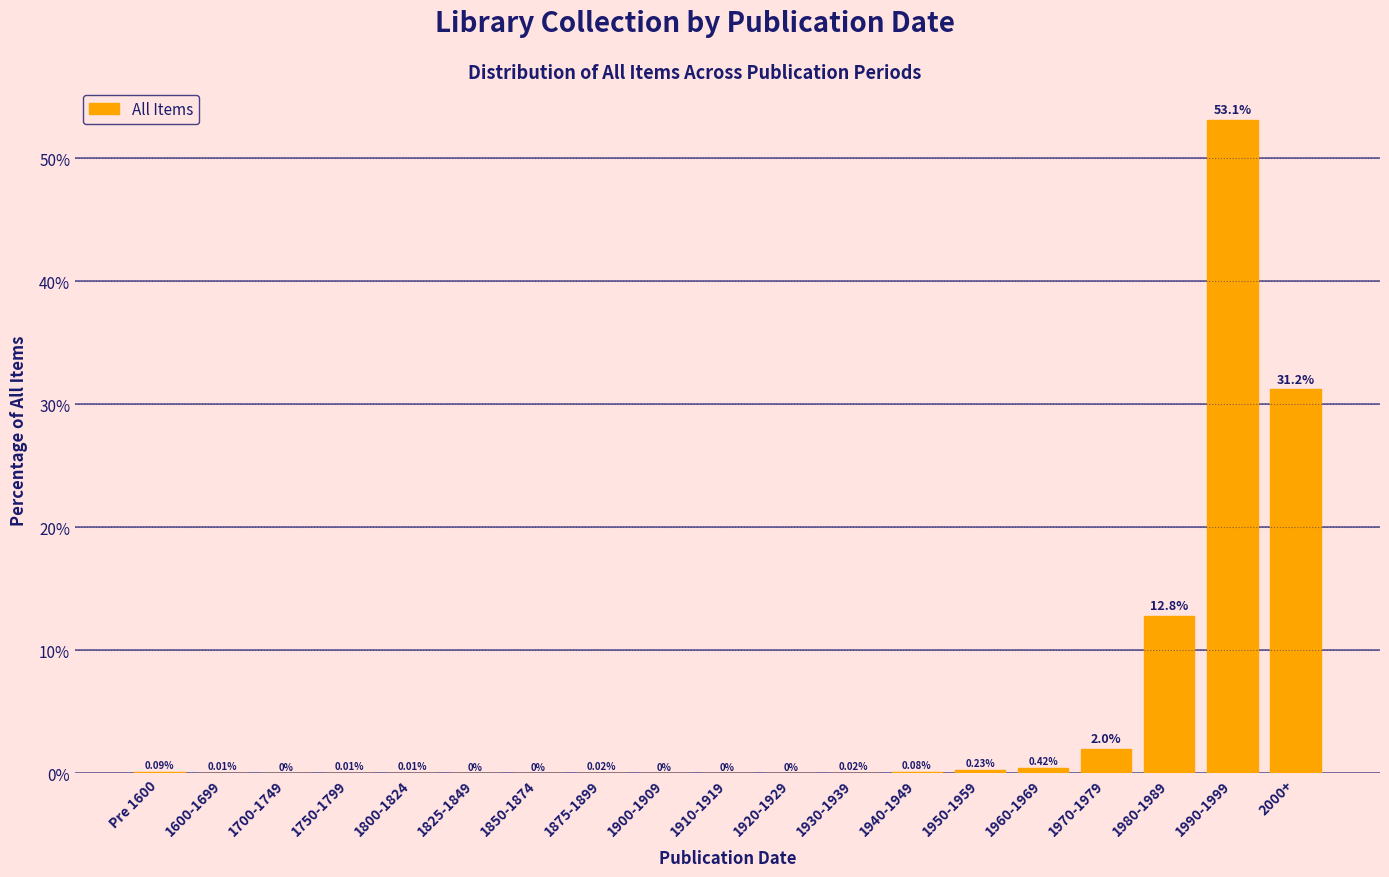

What is the sum of all values?

100.0